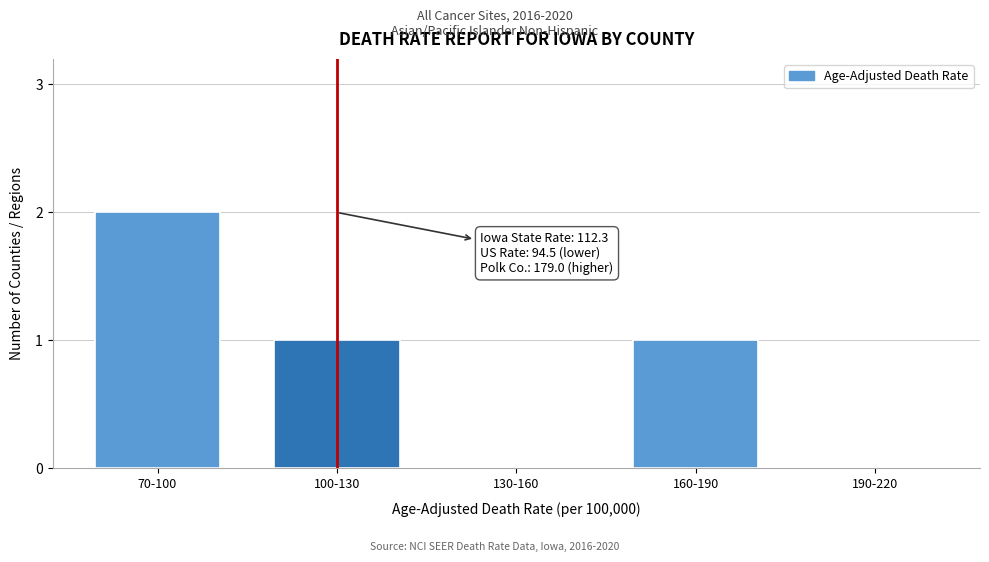

Reading left to right, transcribe all the data shown in this chart.

70-100=2	100-130=1	130-160=0	160-190=1	190-220=0